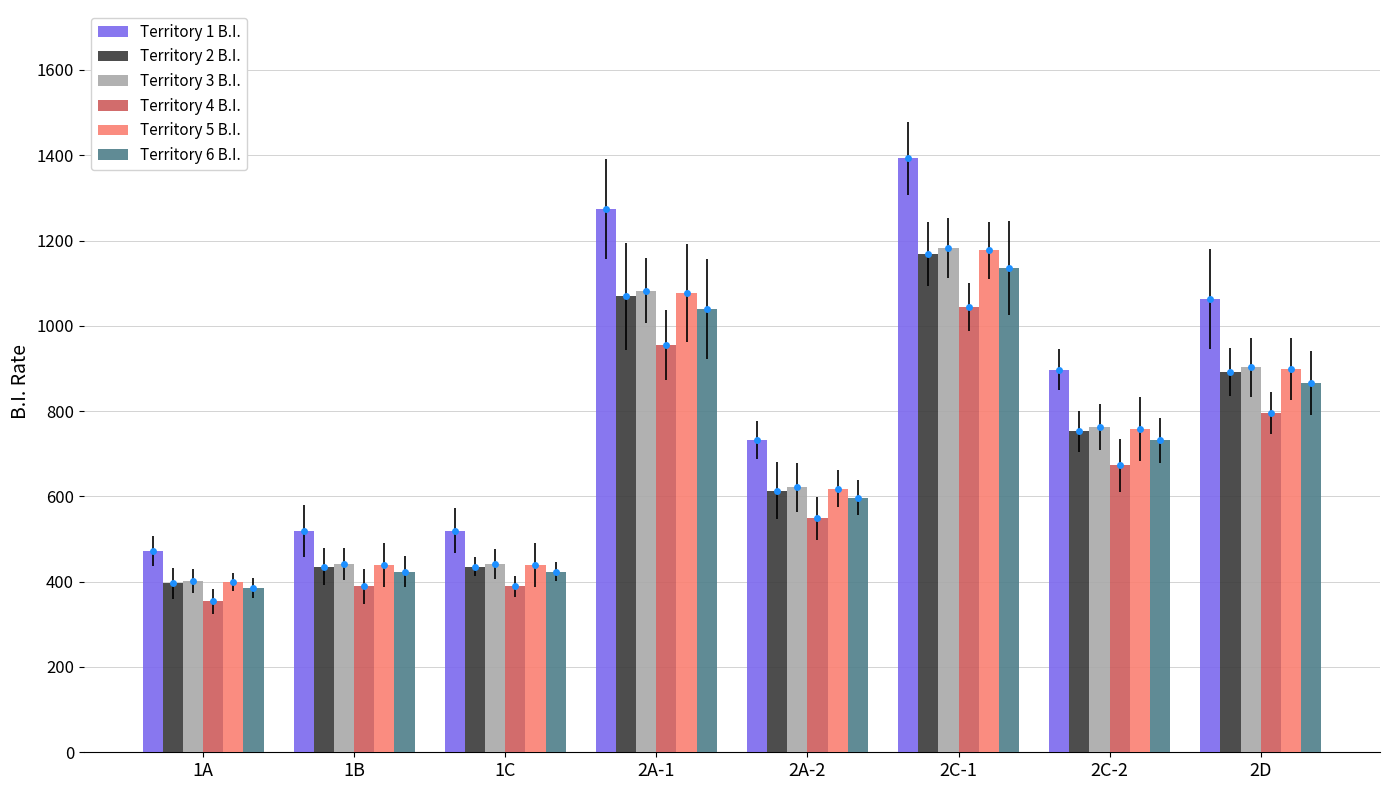

Which series reaches the minimum Y coordinate?

Territory 4 B.I.